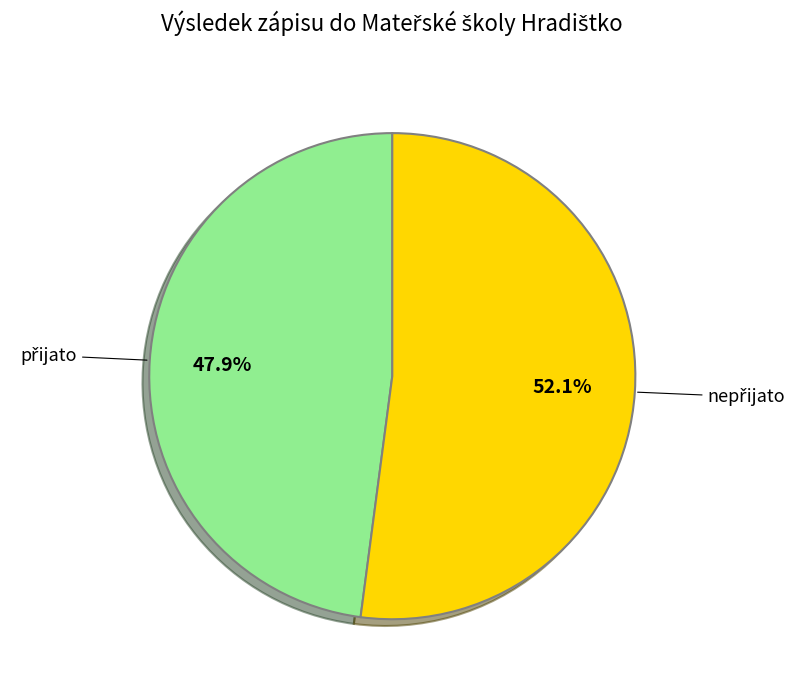

Is there a majority slice in this chart?

Yes